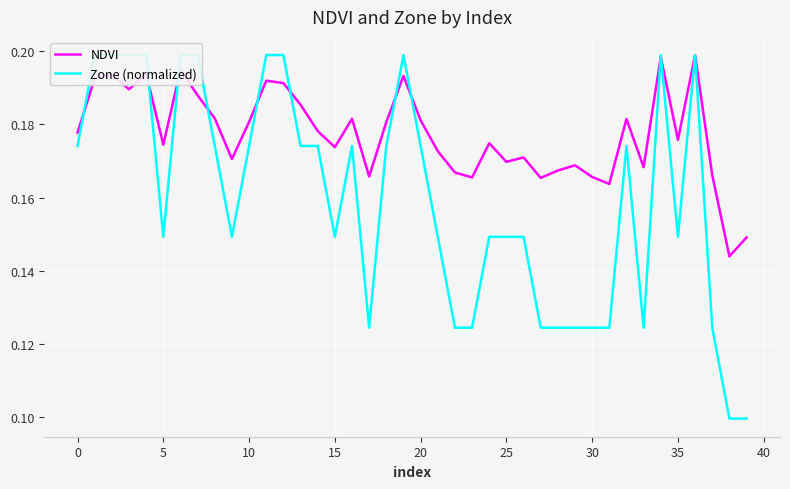

Is it true that NDVI equals 0.0 at 25?

False